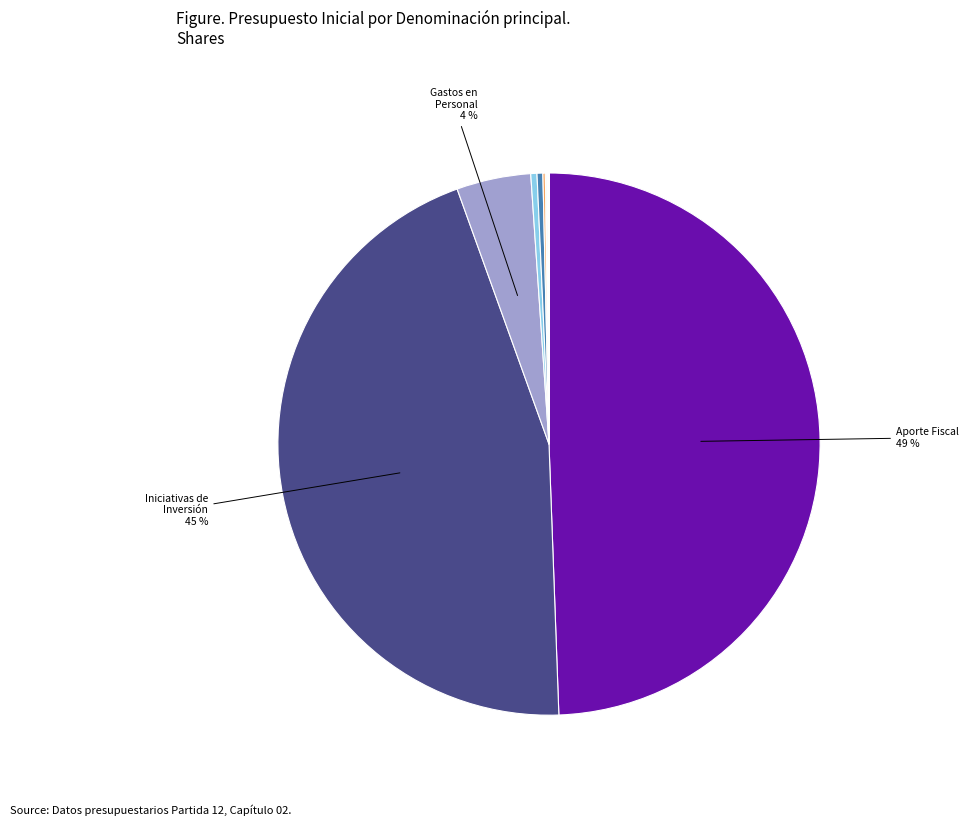

What is the largest slice in the pie chart?

APORTE FISCAL